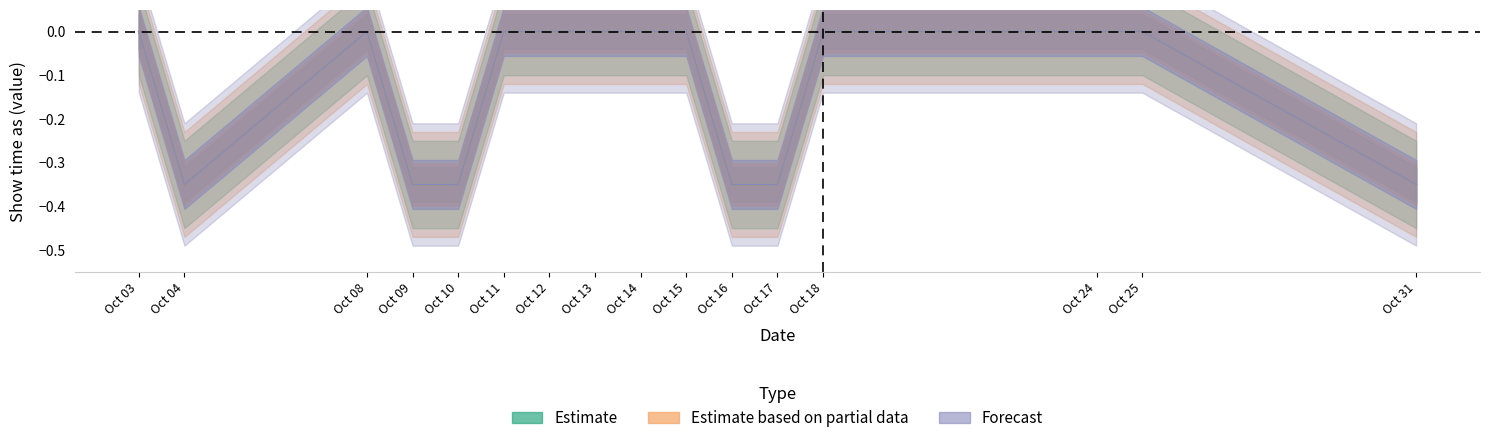

What is the difference between the maximum and minimum values in the Estimate series?

0.3